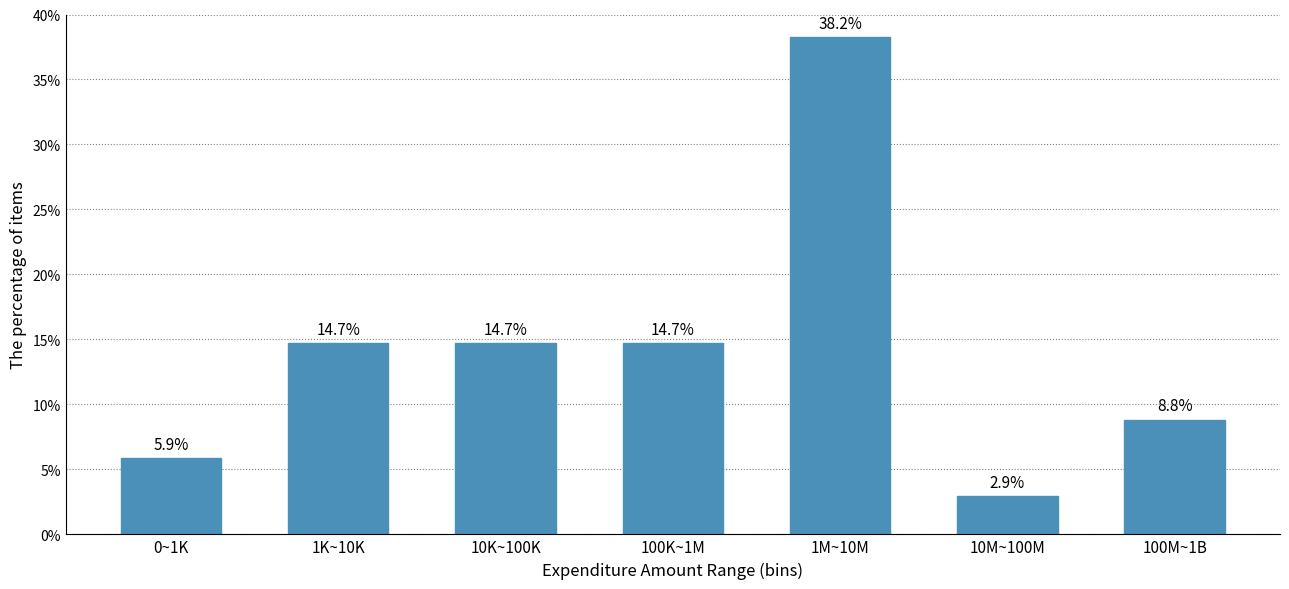

Reading left to right, transcribe all the data shown in this chart.

0~1K=5.9	1K~10K=14.7	10K~100K=14.7	100K~1M=14.7	1M~10M=38.2	10M~100M=2.9	100M~1B=8.8